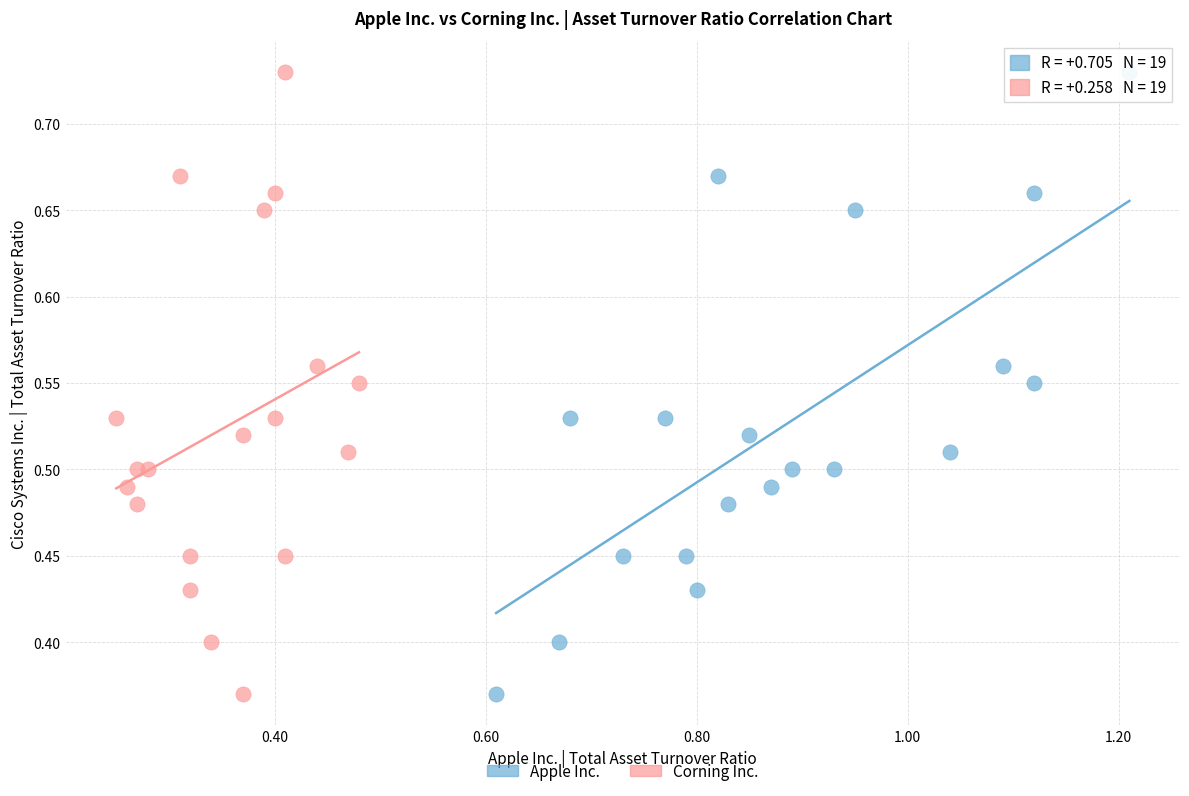

What are all the series names shown in the legend?

Apple Inc., Corning Inc.